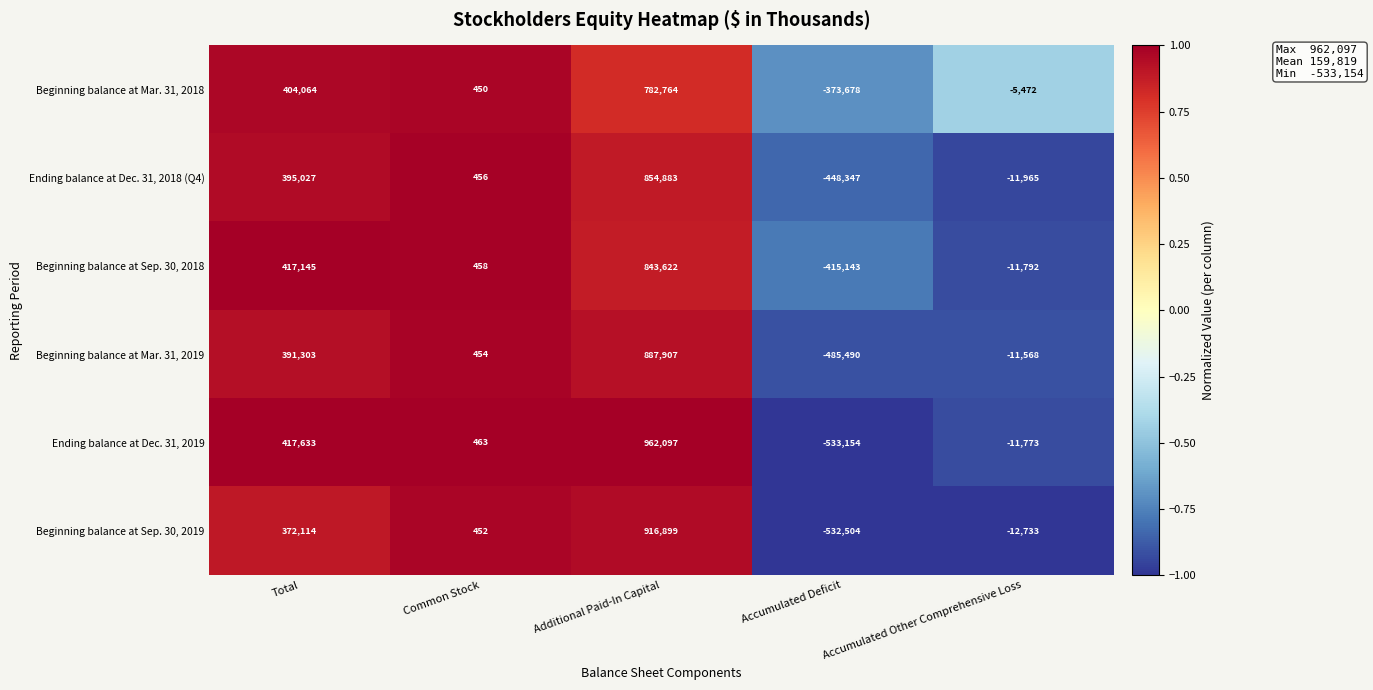

At which label is Beginning balance at Sep. 30, 2018 closest to 214239?

Total